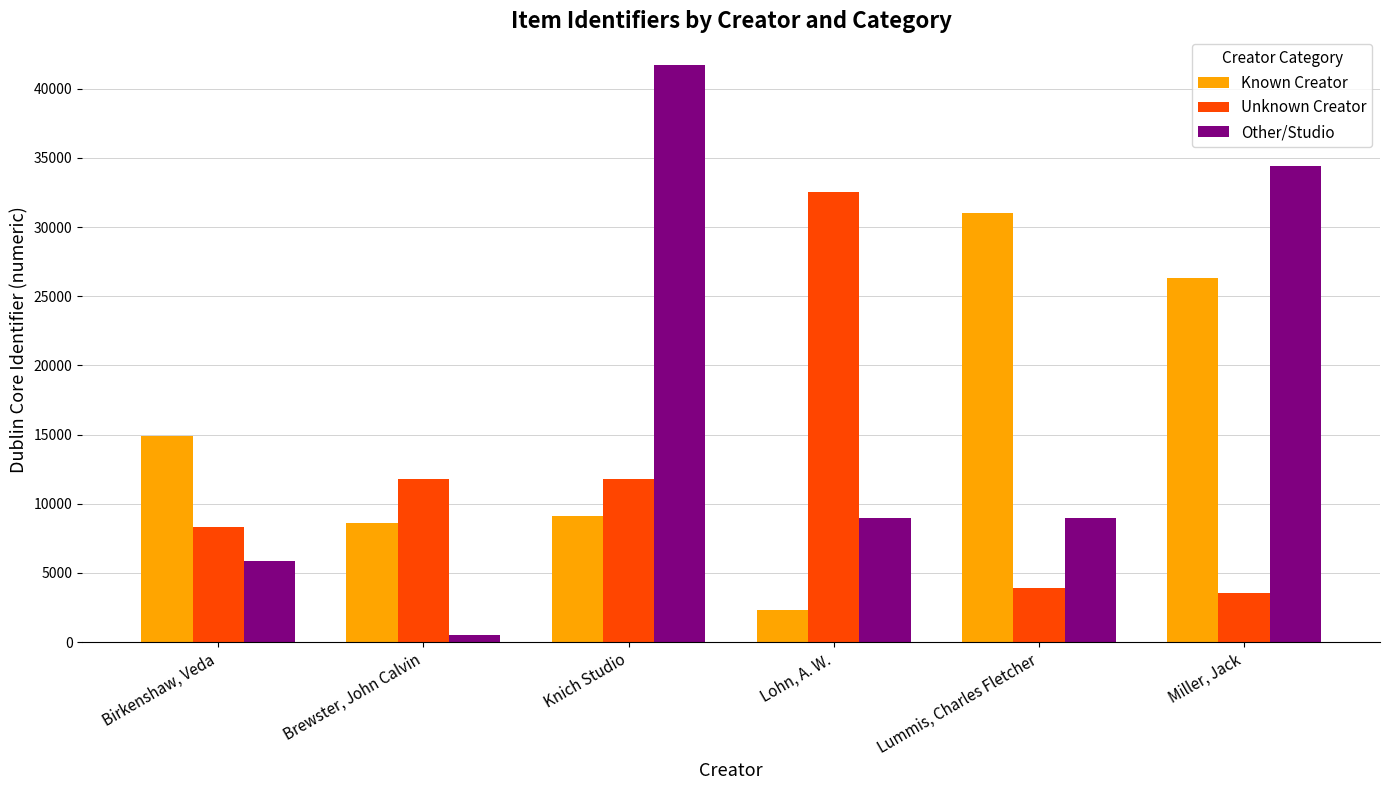

What is the label of the 6th bar from the left?

Miller, Jack